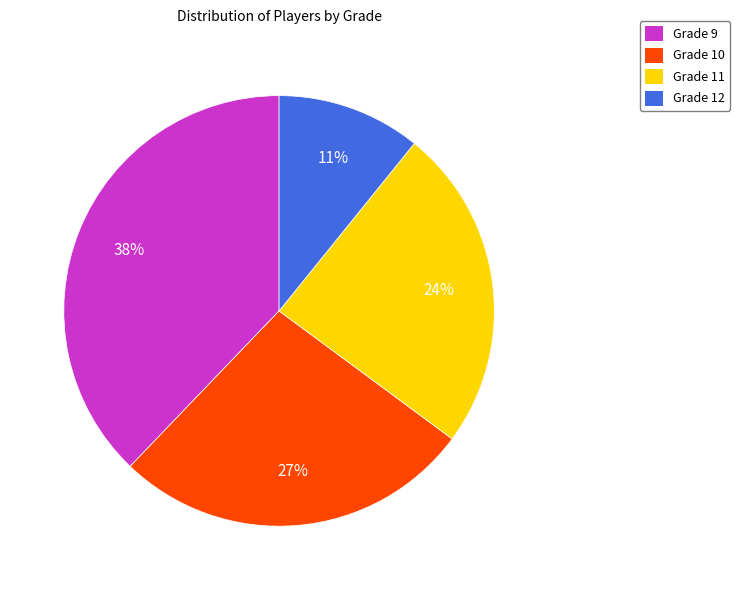

What percentage is the Grade 12 slice, to the nearest percent?

11%